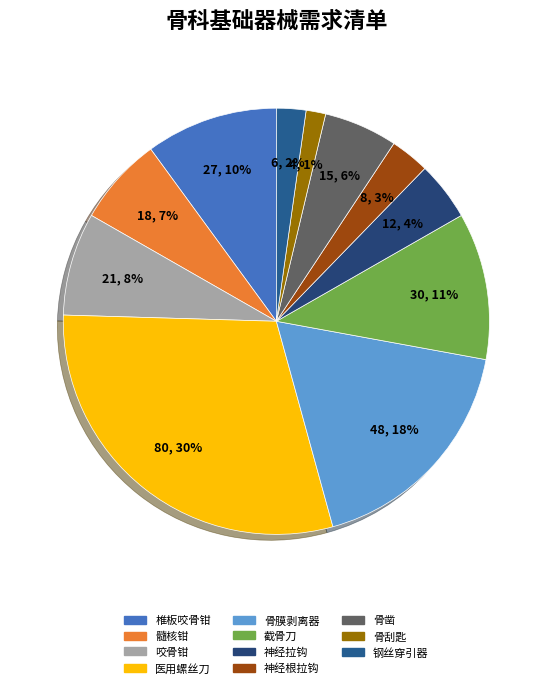

The 医用螺丝刀 slice represents 39% of the pie. True or false?

False